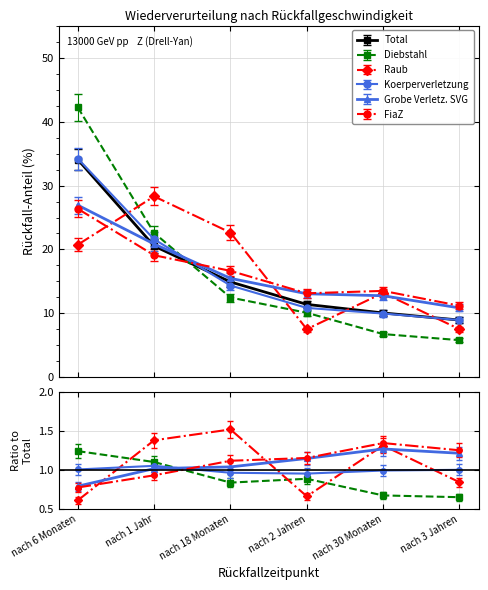

What is the smallest value displayed?

6.1